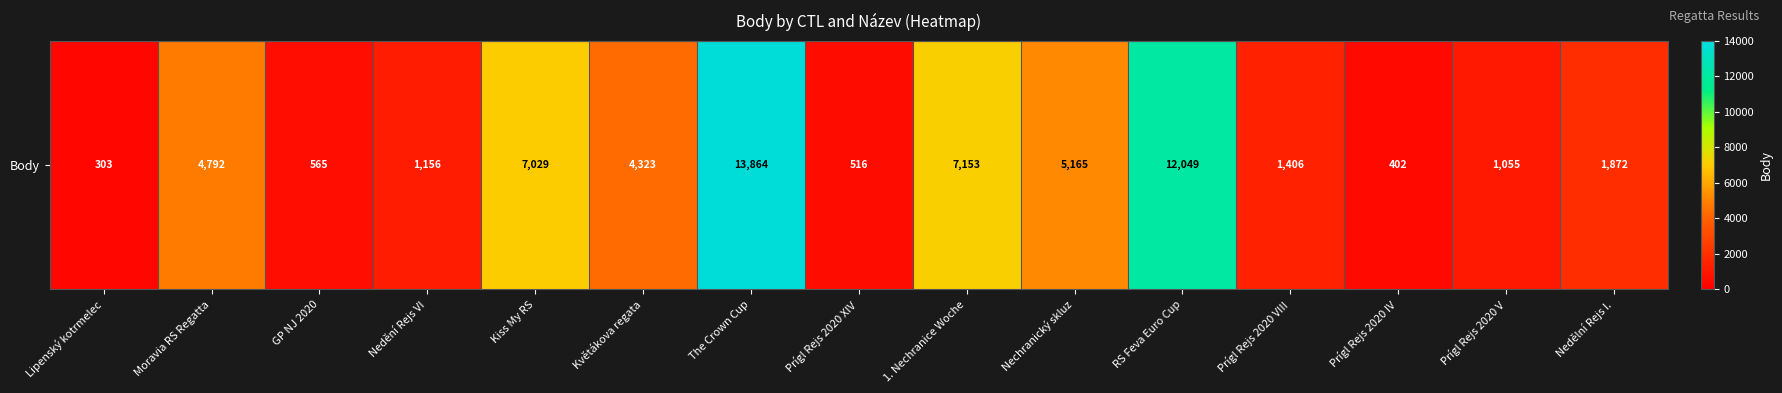

What is the sum of the values at Nedělní Rejs I. and Květákova regata?

6195